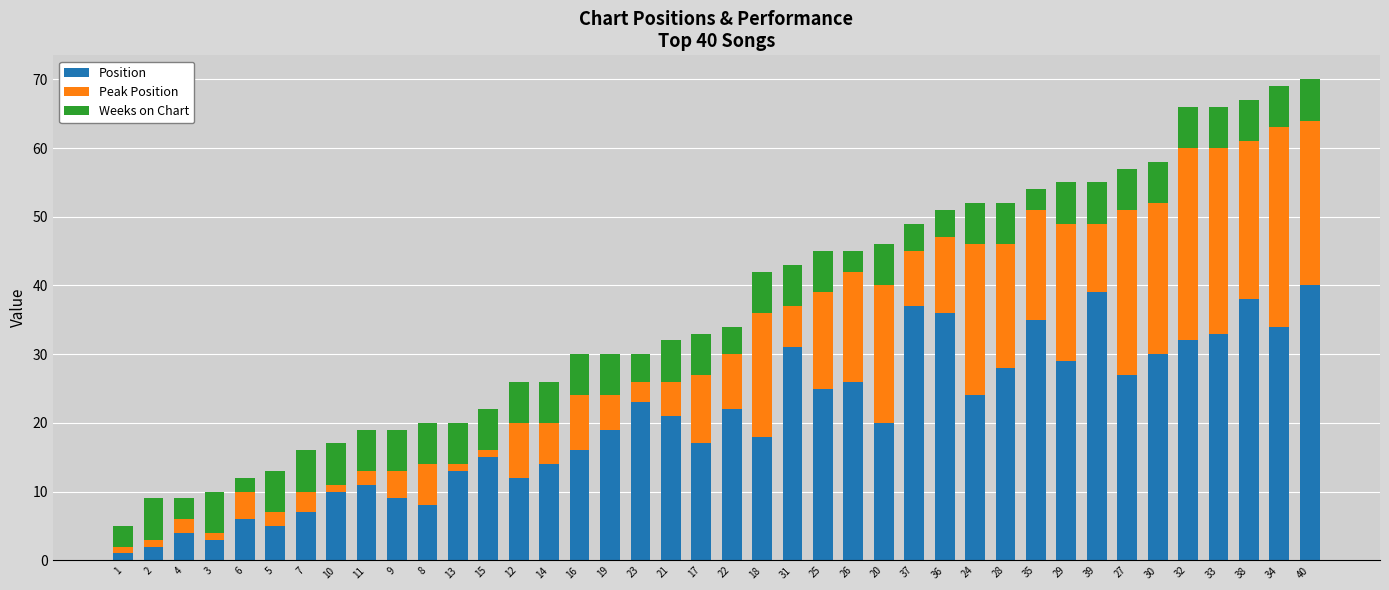

What is the sum of all Position values?

820